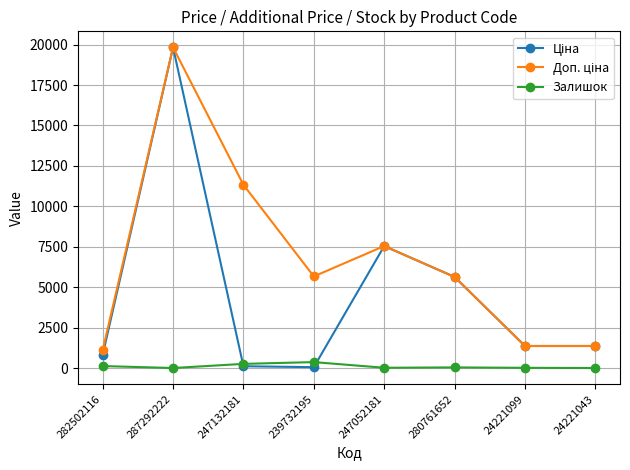

What is the maximum value shown in the chart?

19831.1